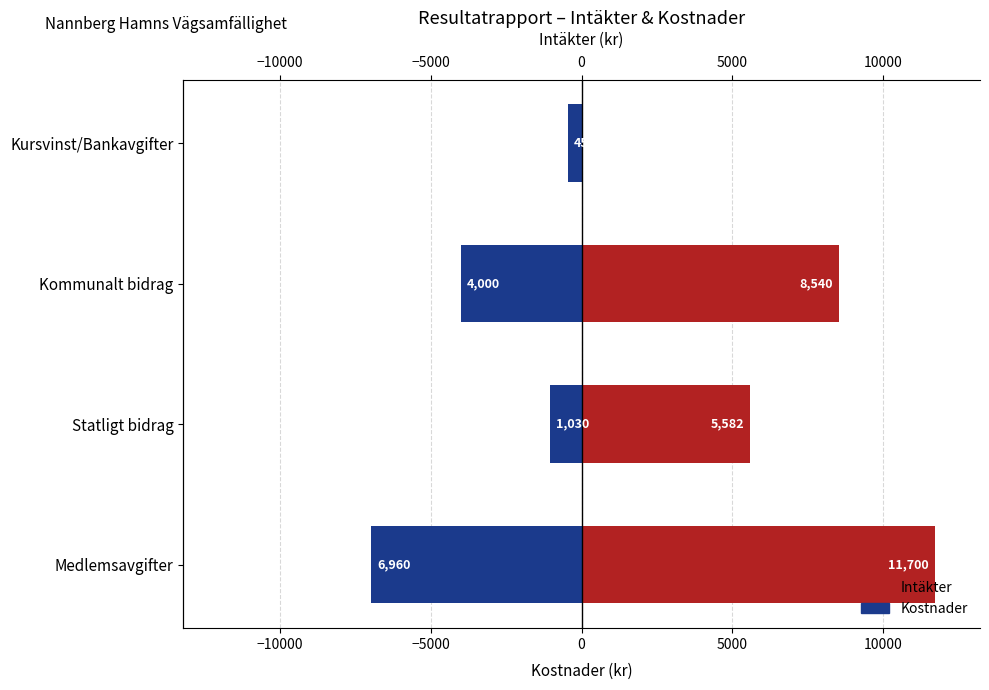

Rank the series by their average value, from lowest to highest.

Kostnader, Intäkter